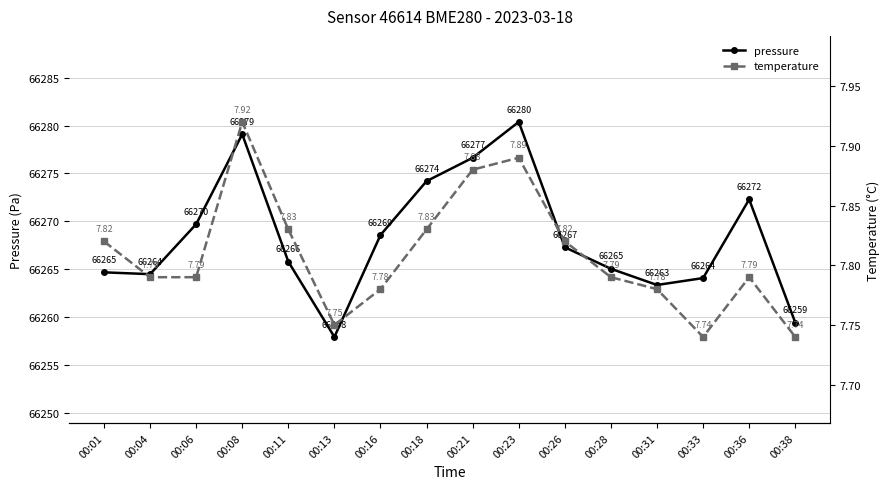

How many data points does each series have?

16